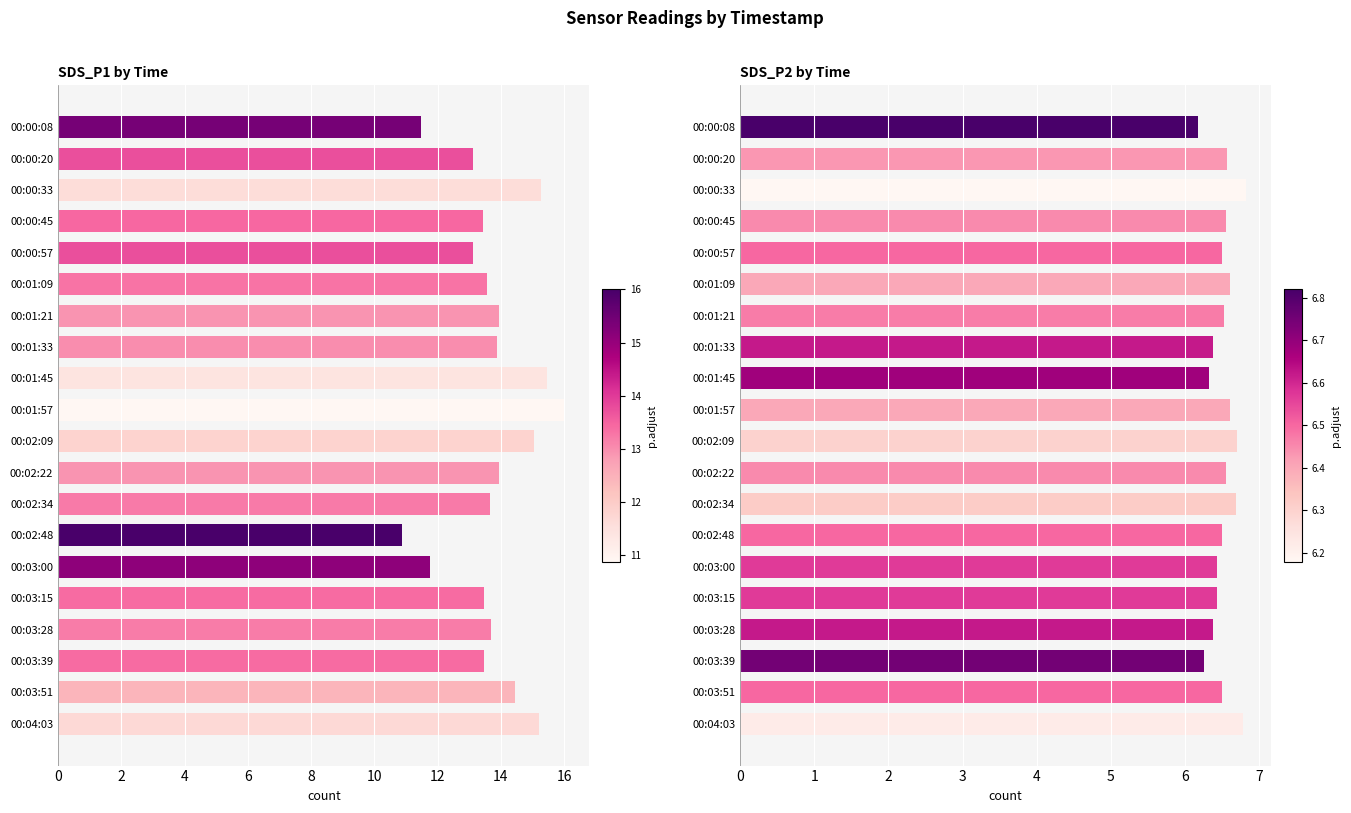

What are all the series names shown in the legend?

SDS_P1, SDS_P2